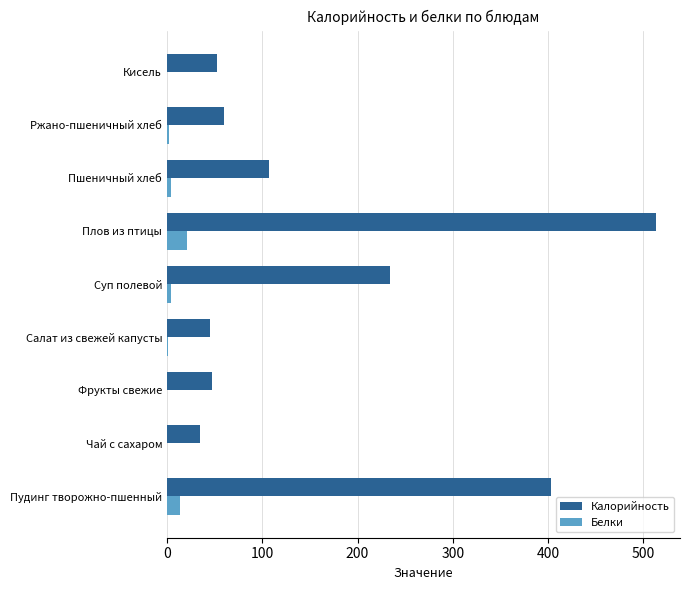

Which series has the largest total across all categories?

Калорийность